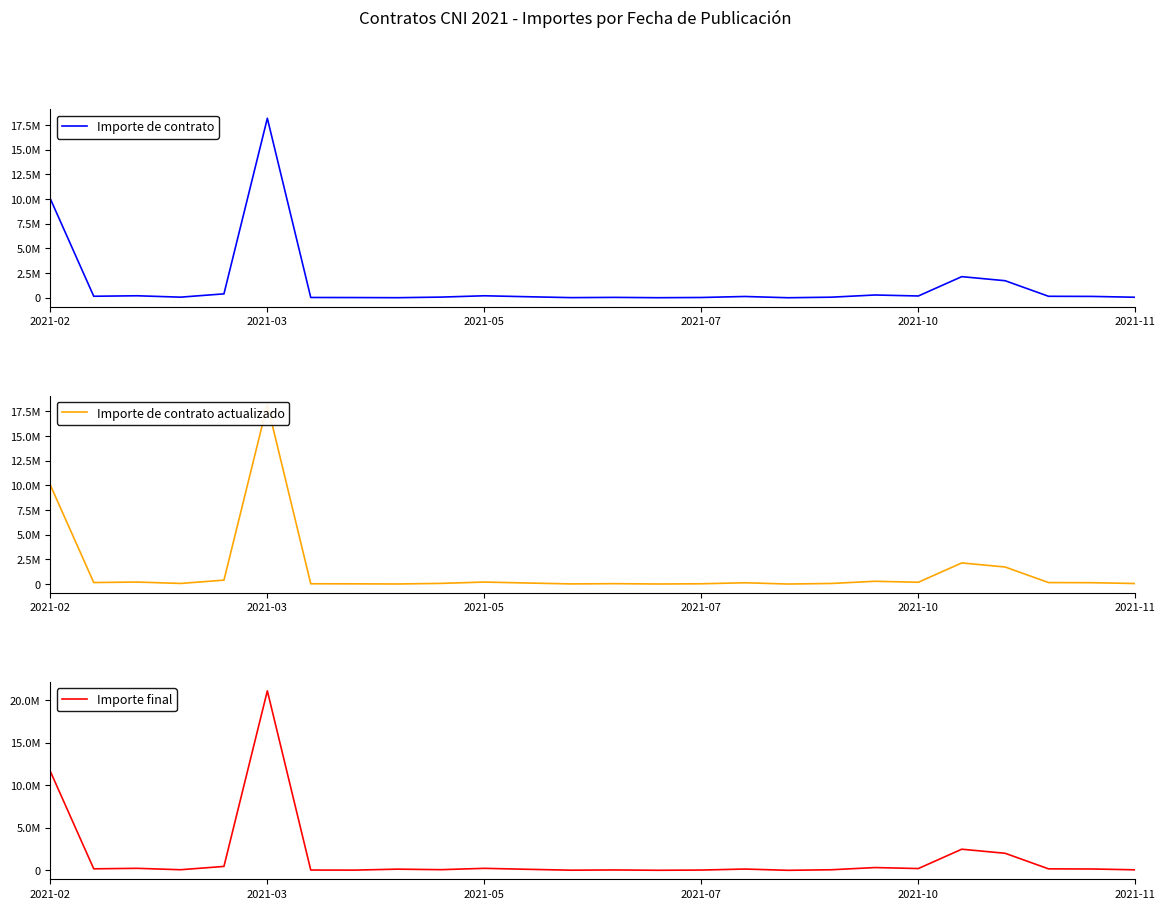

What value does the Importe de contrato series have at 18?

58582.6